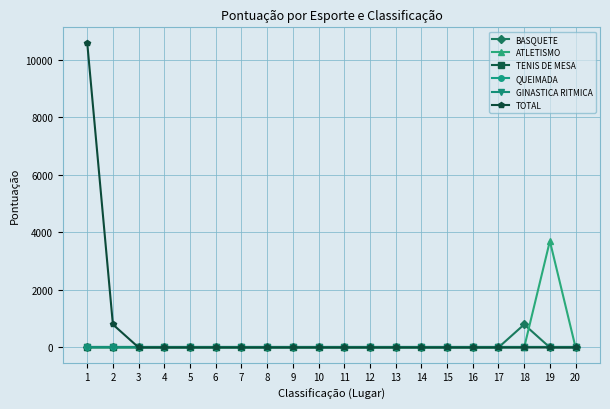

What is the difference between the maximum and minimum values in the BASQUETE series?

800